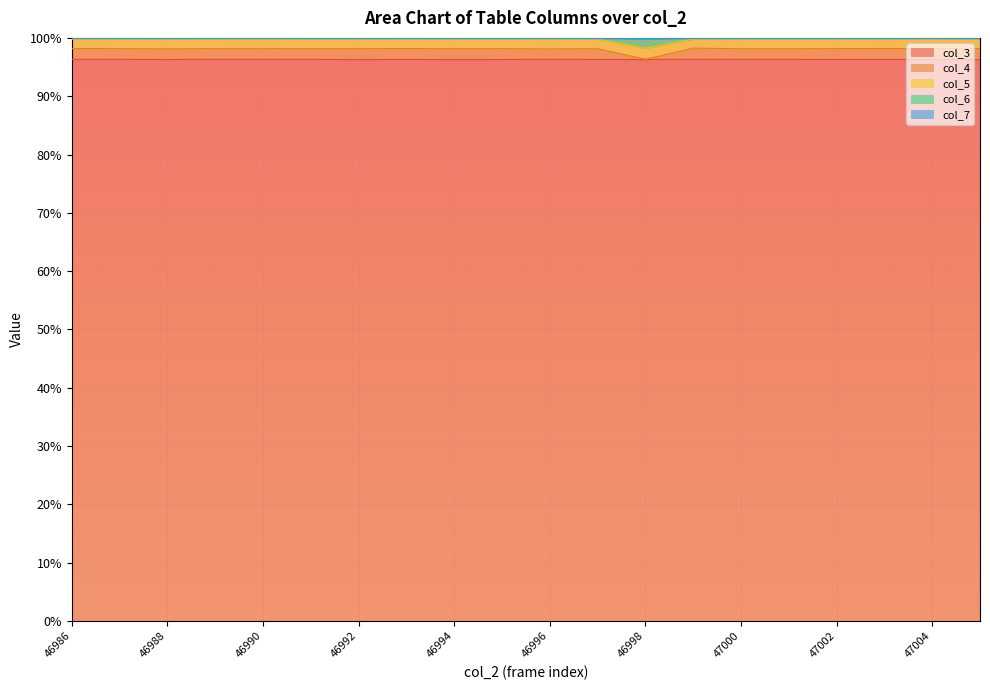

What is the total value across all series at 46989?

297.9